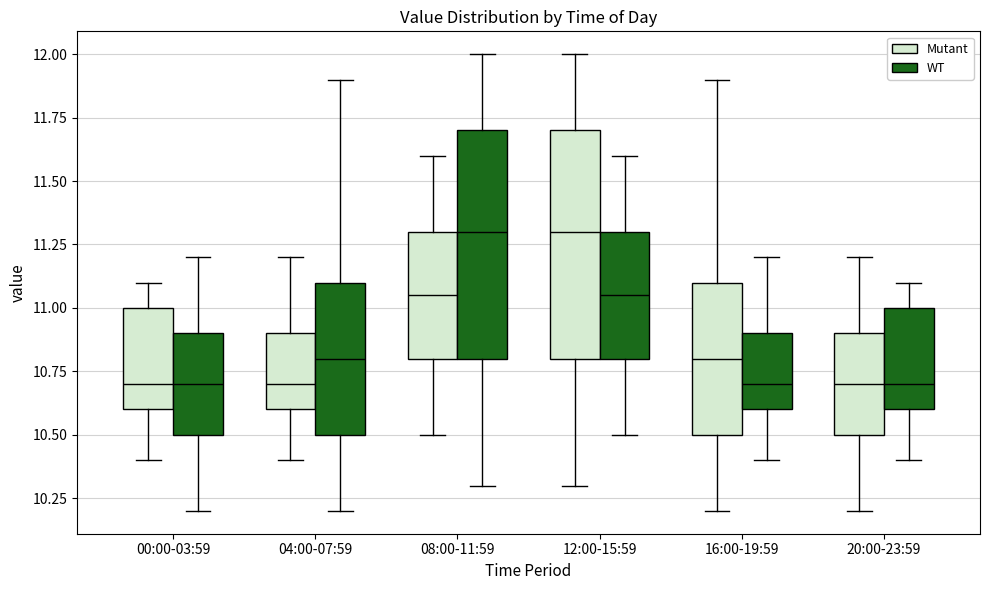

Reading left to right, transcribe this box plot: for each box, give where its median line is, the range the box spans, and where its two whiskers end, as read against the y-axis. The values are not printed on the chart, so give them approximately, as read against the axis.

00:00-03:59 (Mutant): median 10.70, box 10.60 to 11.00, whiskers 10.40 to 11.10
00:00-03:59 (WT): median 10.70, box 10.50 to 10.90, whiskers 10.20 to 11.20
04:00-07:59 (Mutant): median 10.70, box 10.60 to 10.90, whiskers 10.40 to 11.20
04:00-07:59 (WT): median 10.80, box 10.50 to 11.10, whiskers 10.20 to 11.90
08:00-11:59 (Mutant): median 11.05, box 10.80 to 11.30, whiskers 10.50 to 11.60
08:00-11:59 (WT): median 11.30, box 10.80 to 11.70, whiskers 10.30 to 12.00
12:00-15:59 (Mutant): median 11.30, box 10.80 to 11.70, whiskers 10.30 to 12.00
12:00-15:59 (WT): median 11.05, box 10.80 to 11.30, whiskers 10.50 to 11.60
16:00-19:59 (Mutant): median 10.80, box 10.50 to 11.10, whiskers 10.20 to 11.90
16:00-19:59 (WT): median 10.70, box 10.60 to 10.90, whiskers 10.40 to 11.20
20:00-23:59 (Mutant): median 10.70, box 10.50 to 10.90, whiskers 10.20 to 11.20
20:00-23:59 (WT): median 10.70, box 10.60 to 11.00, whiskers 10.40 to 11.10